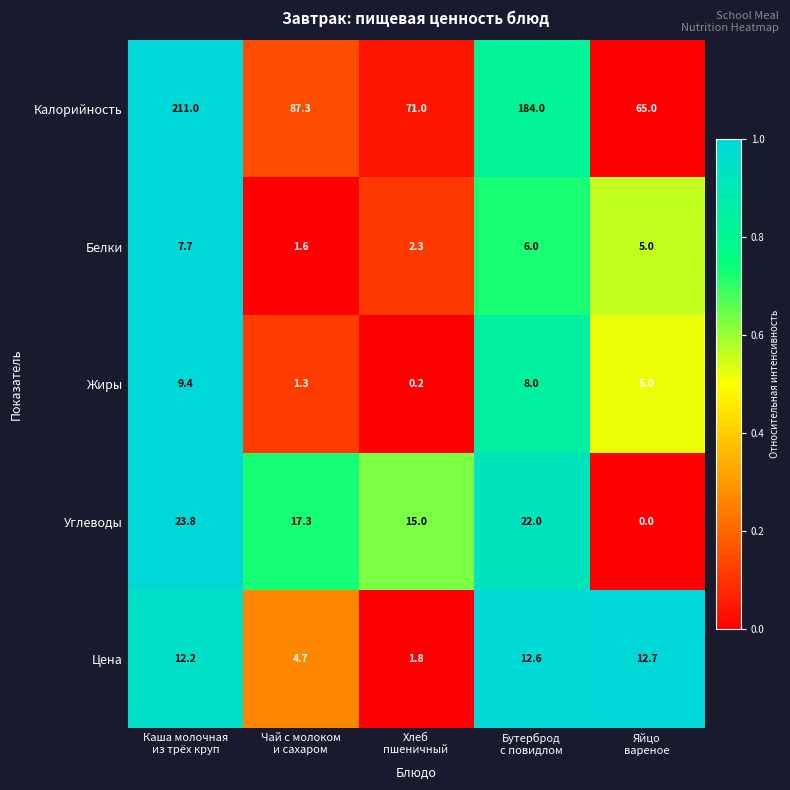

Which series has the widest spread of values?

Калорийность